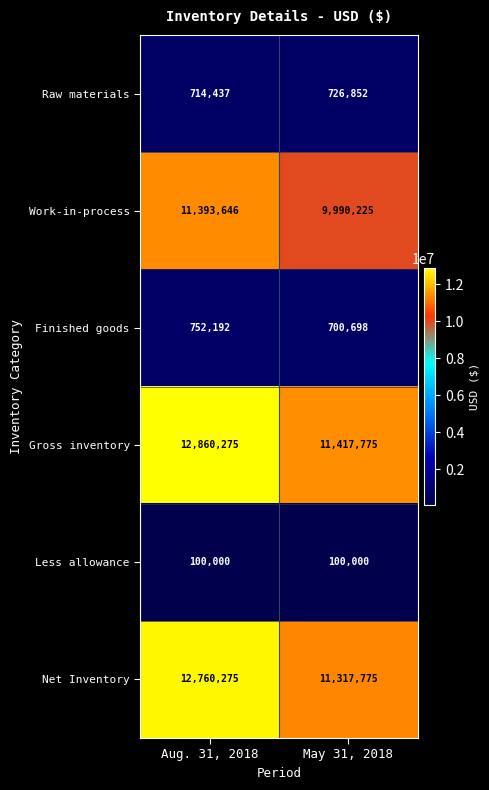

What is the spread (max minus min) of values at May 31, 2018?

11317775